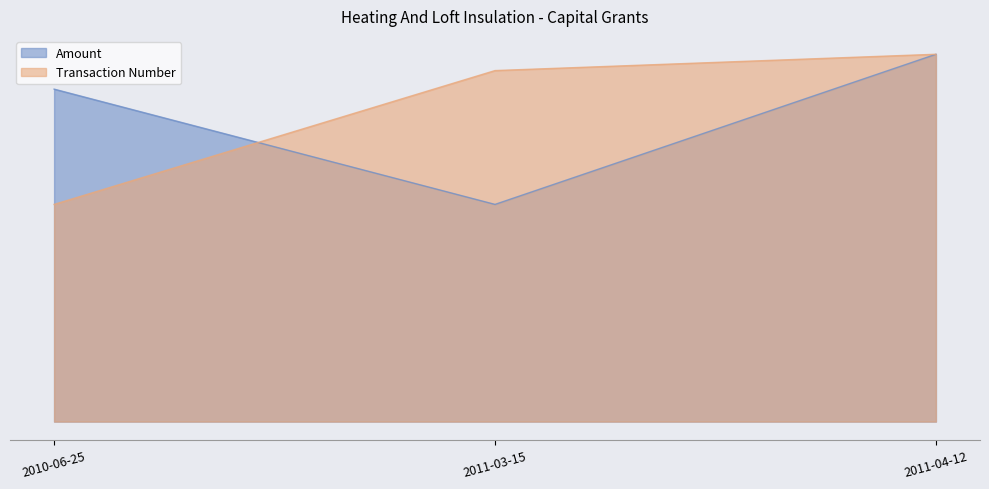

What is the label of the 2nd point from the left?

2011-03-15